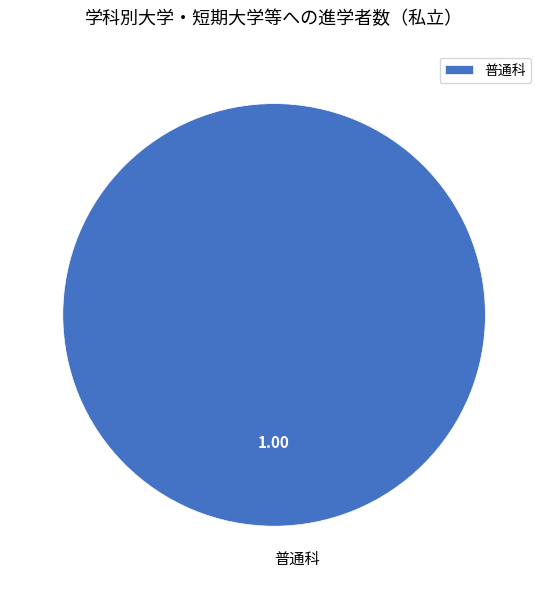

Which category accounts for the majority?

普通科